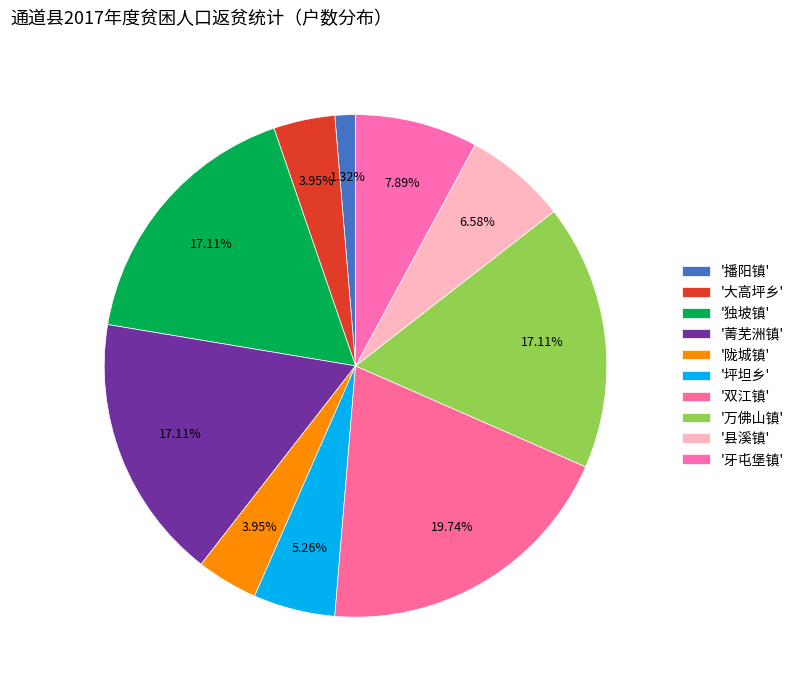

Which slice is the smallest?

播阳镇